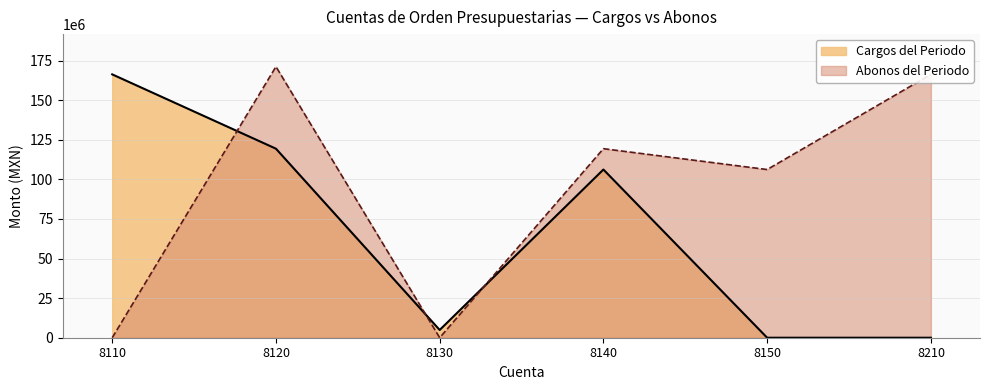

At which label does Abonos del Periodo first exceed 119392116?

8120